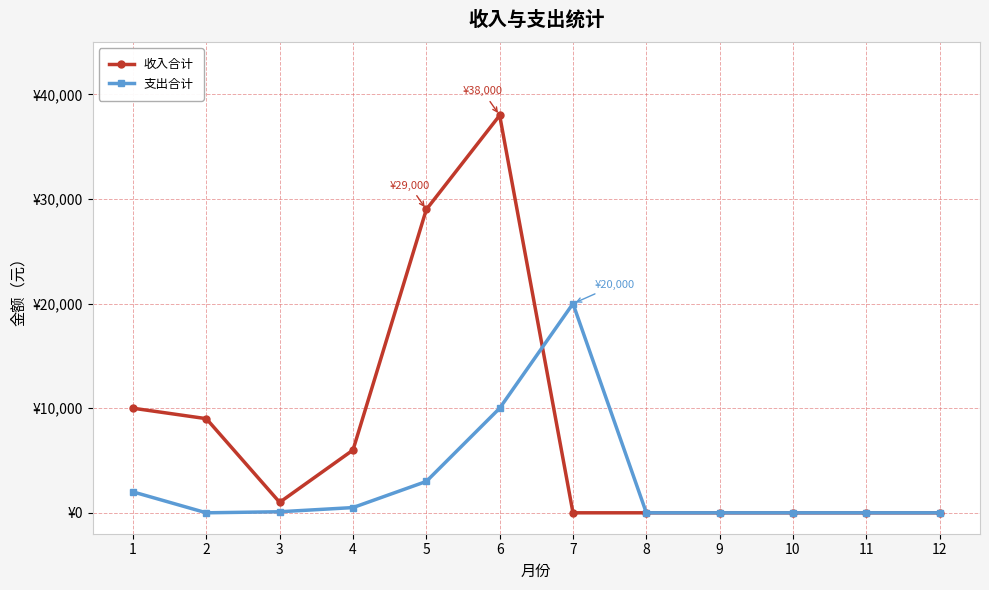

How many interior local valleys does the 收入合计 series have?

1